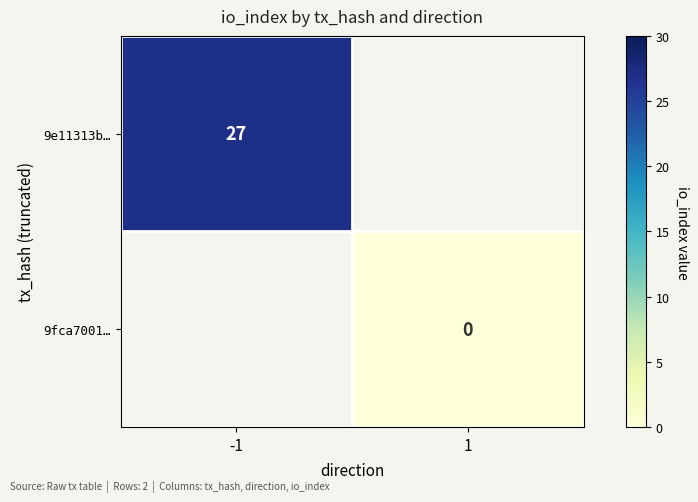

The value of 9e11313b… at -1 is 27. True or false?

True